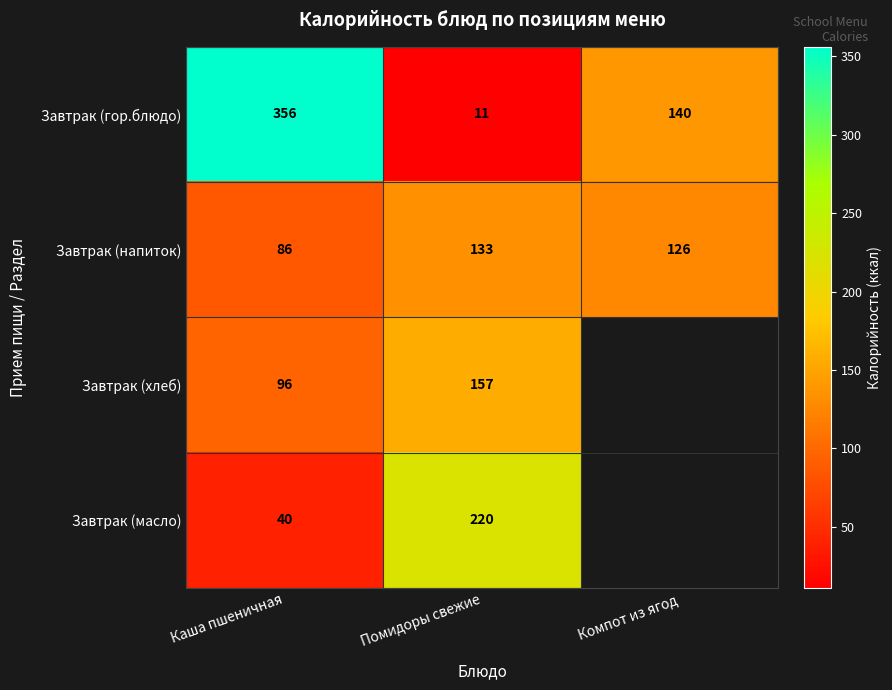

List the labels in order of Завтрак (гор.блюдо) value, largest first.

Каша пшеничная, Компот из ягод, Помидоры свежие